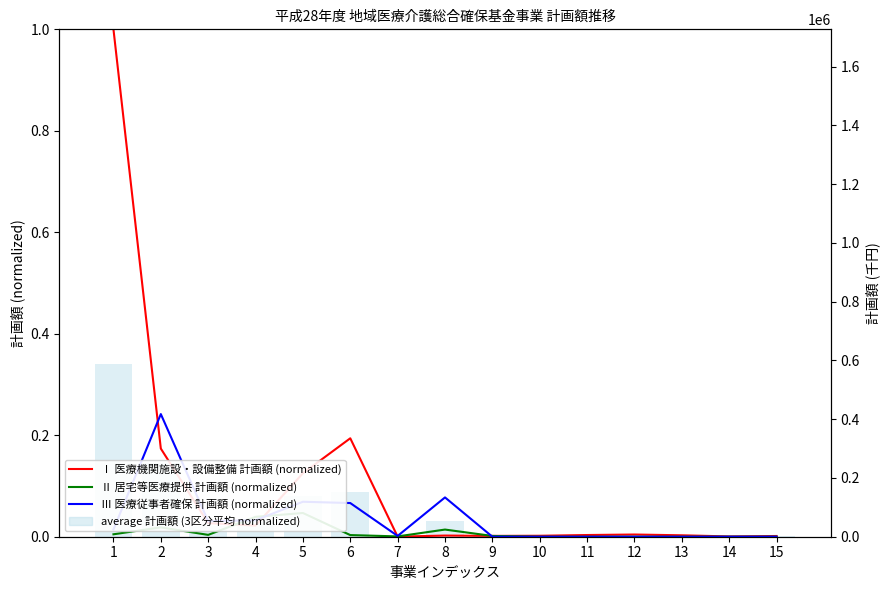

Between 7 and 14, which series saw the biggest shift?

Ⅲ 医療従事者確保 計画額 (normalized)